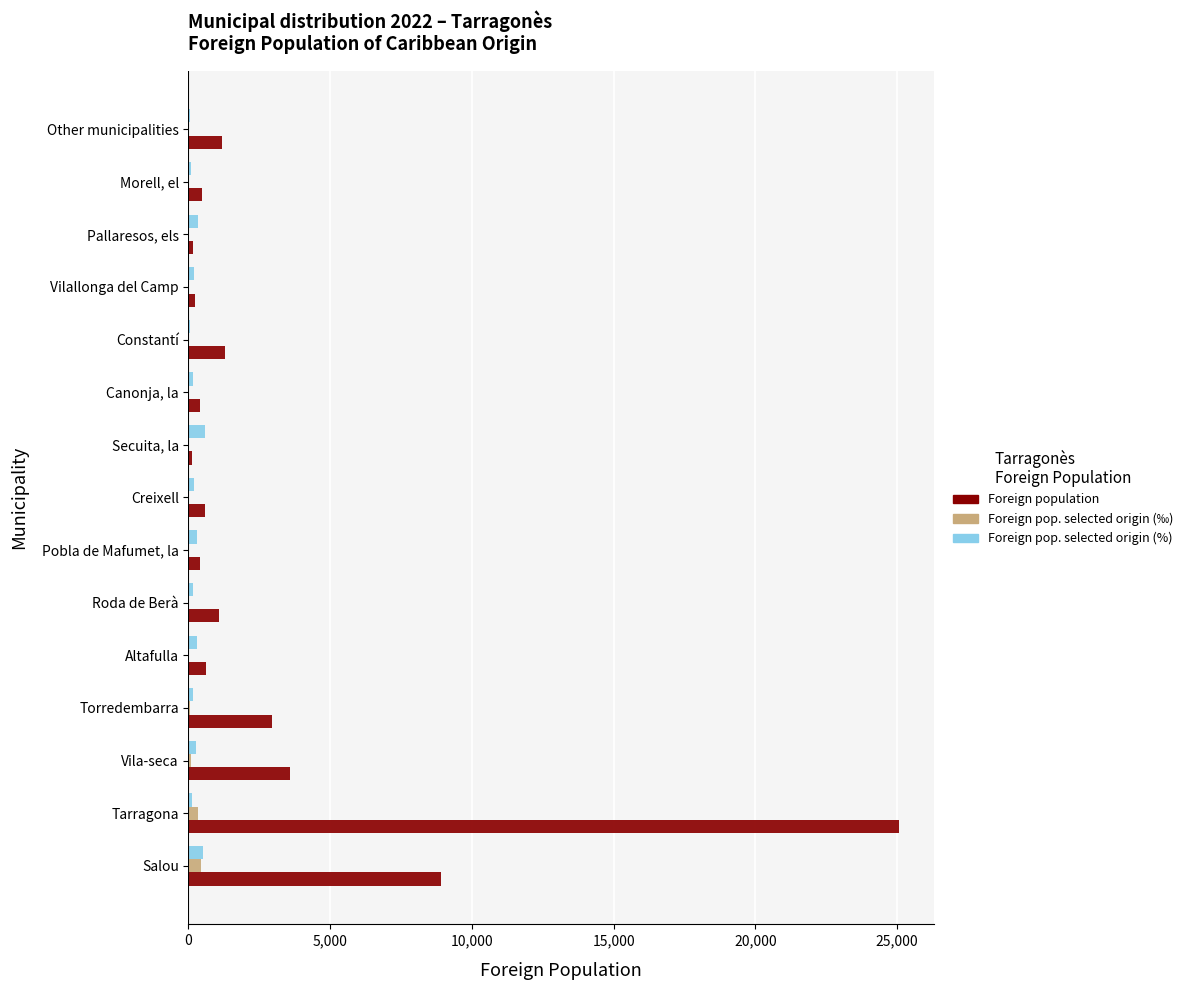

At which category is the sum across all series the highest?

Tarragona